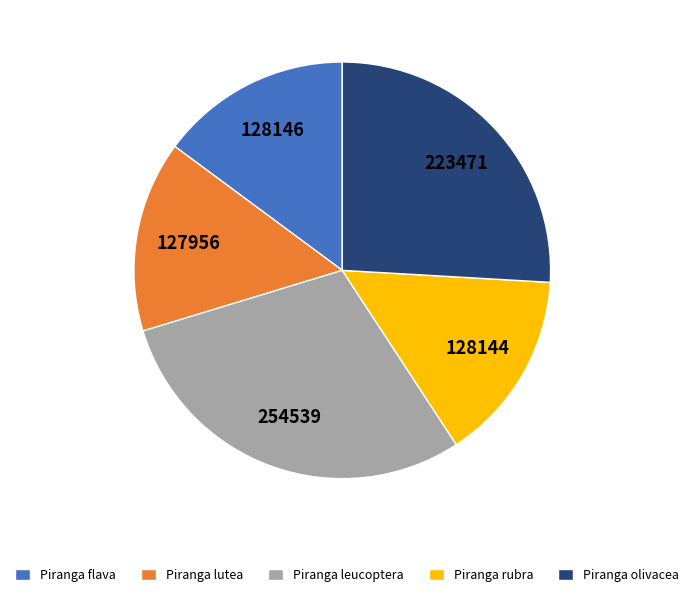

Is Piranga lutea the majority of the pie?

No